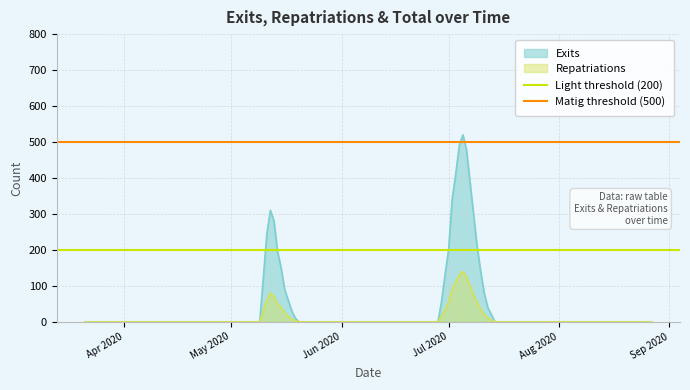

What is the maximum value for Exits?

520